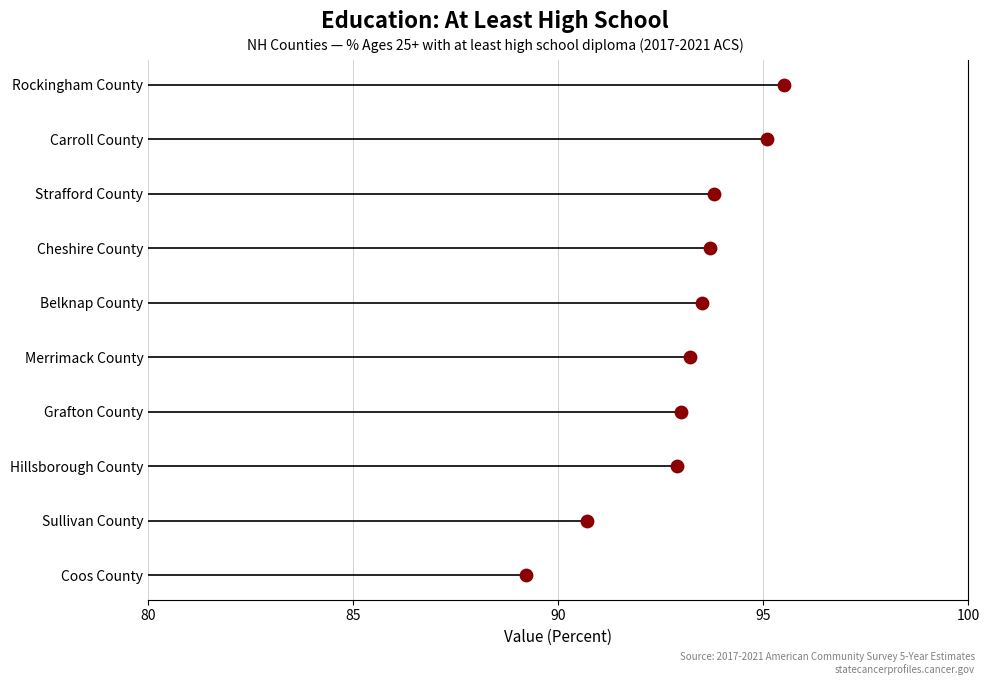

What is the ratio of the value at Belknap County to the value at Rockingham County?

1.0